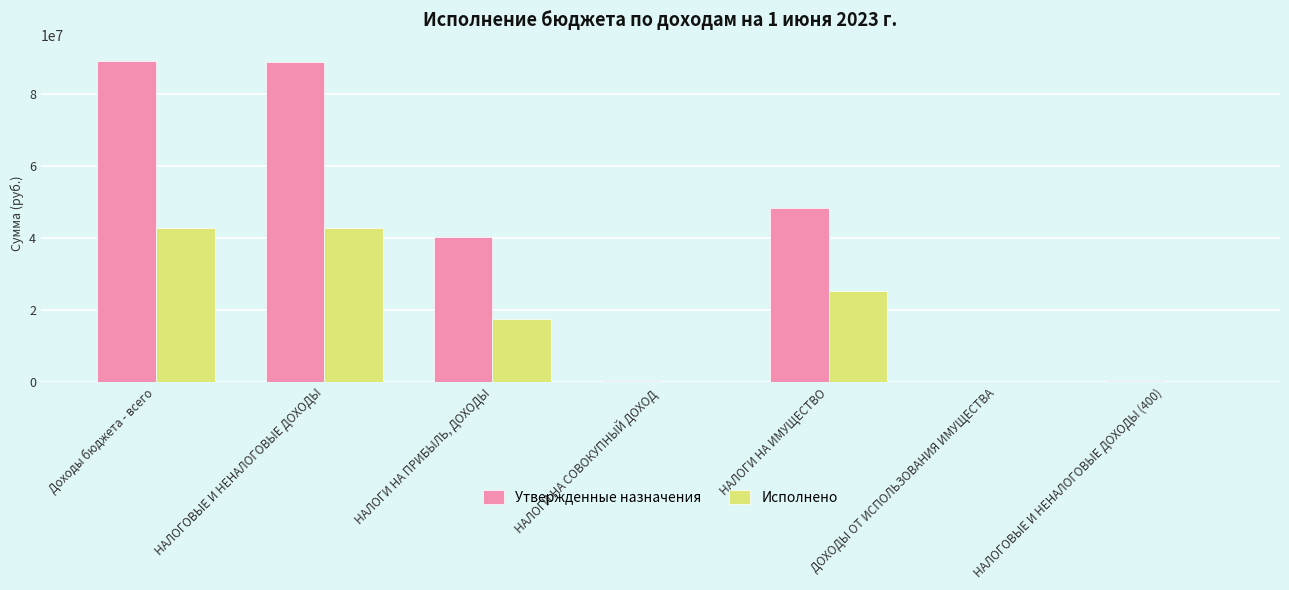

What is the highest value of the Утвержденные назначения series?

89170100.0